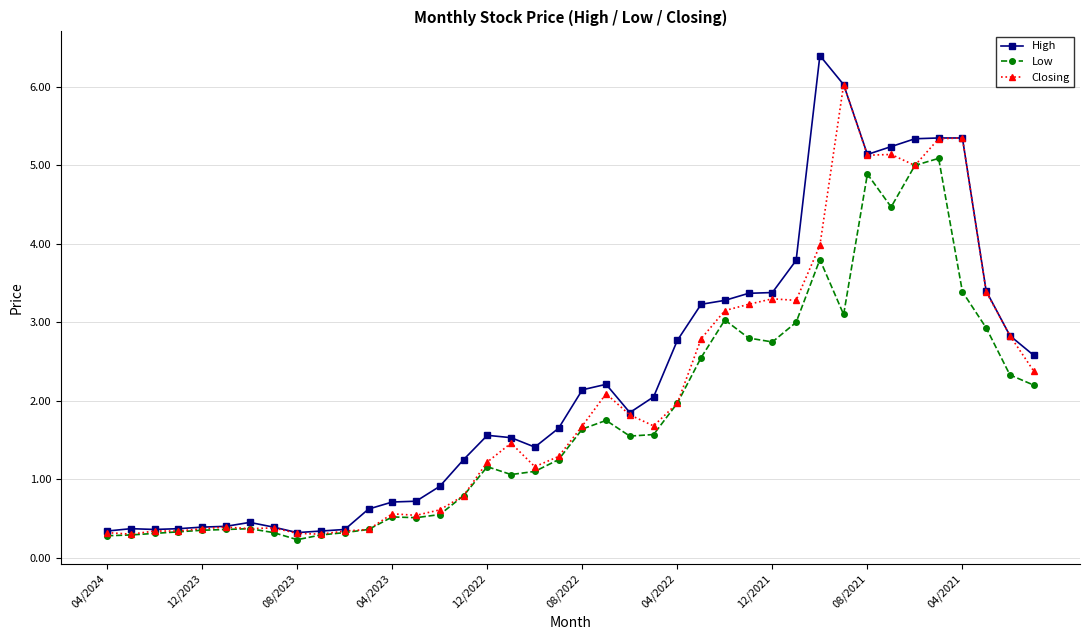

What is the value of the Closing point at the 26th from the left?

2.8